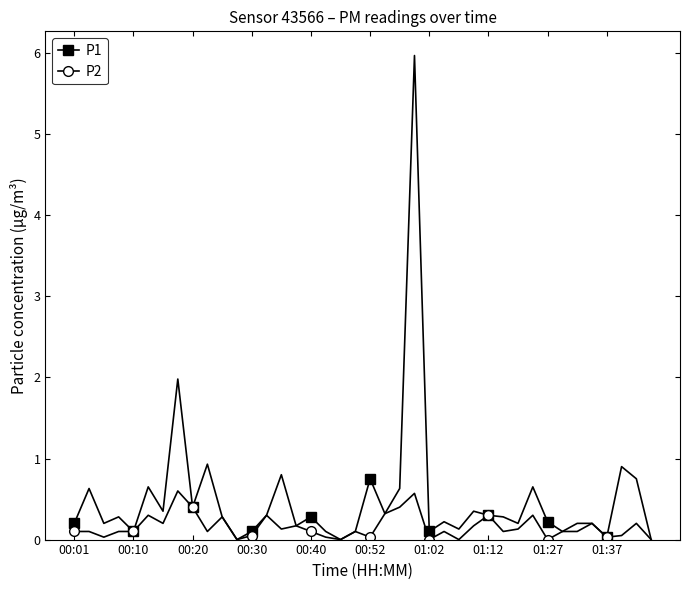

How many distinct data groups are displayed?

2